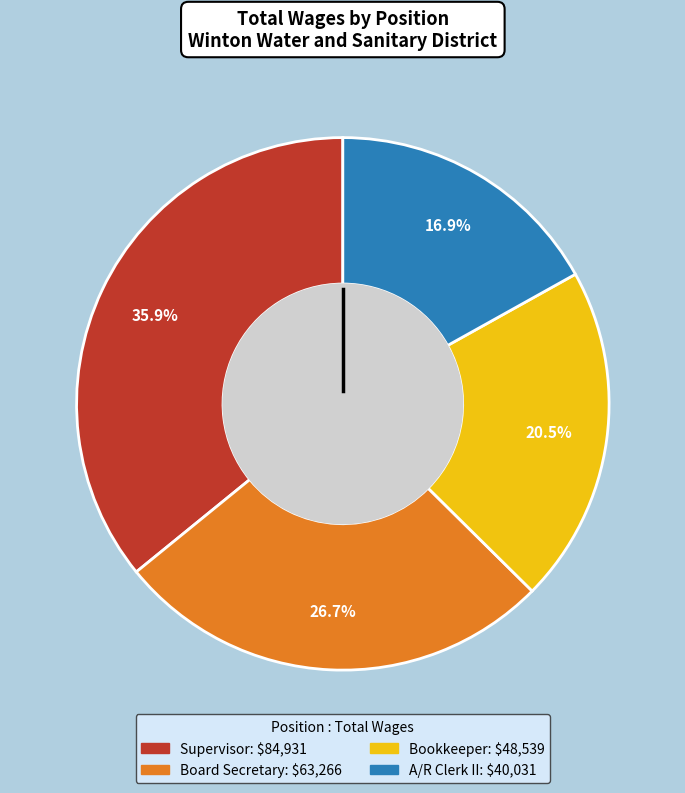

Which slice is the largest?

Supervisor